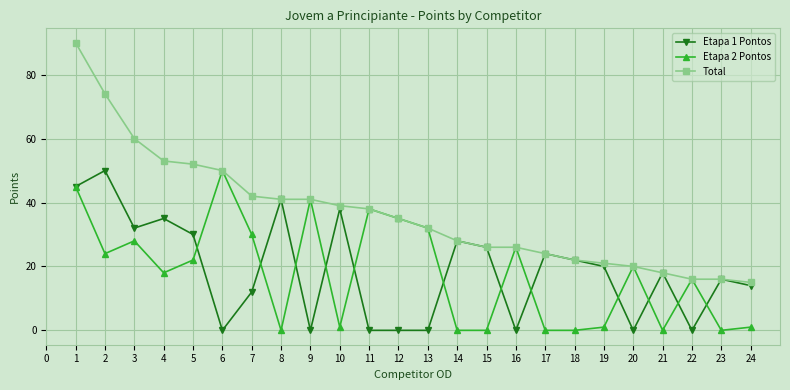

Which category has the lowest value in the Total series?

24